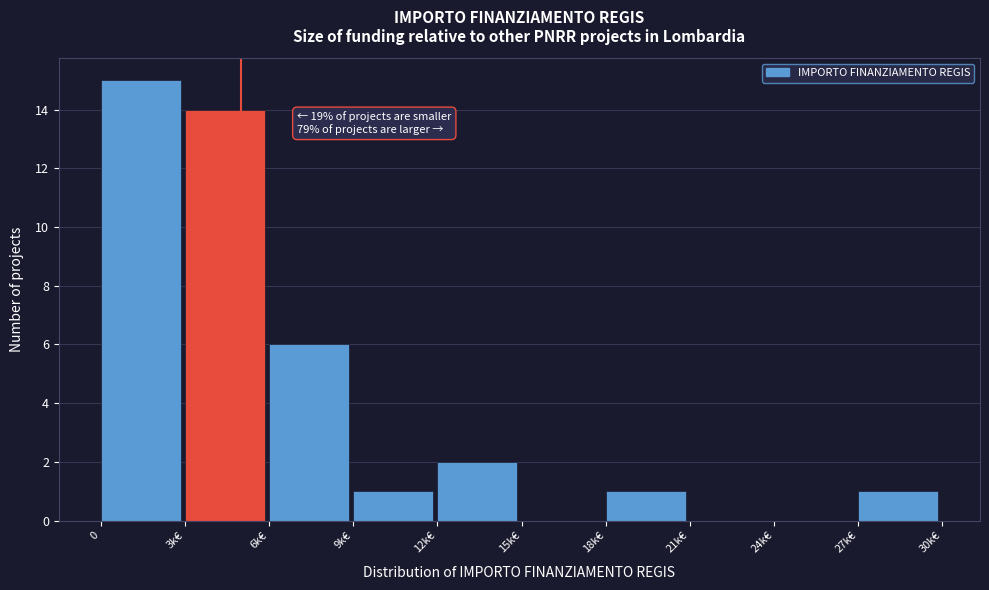

Which has a higher value, 6k€ or 3k€?

3k€